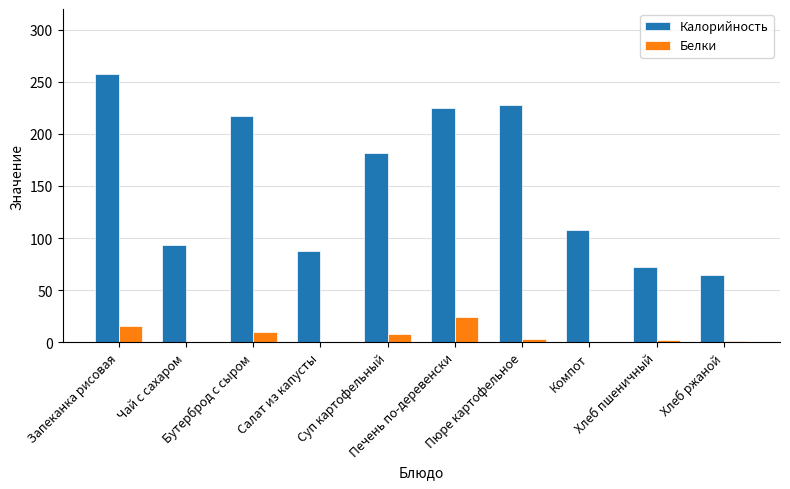

How many values in the Белки series exceed 3?

5